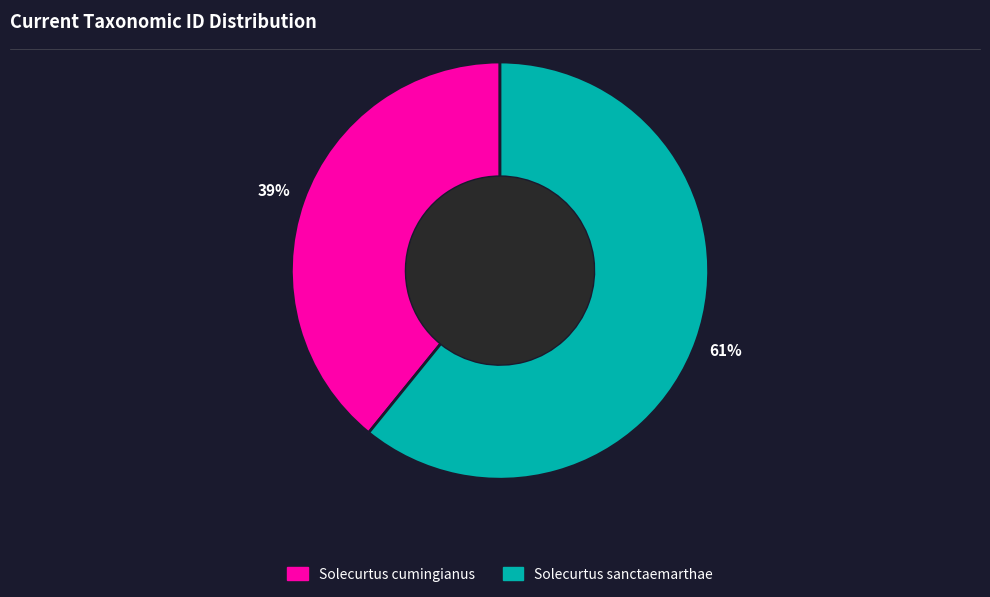

How many segments does this pie chart have?

2